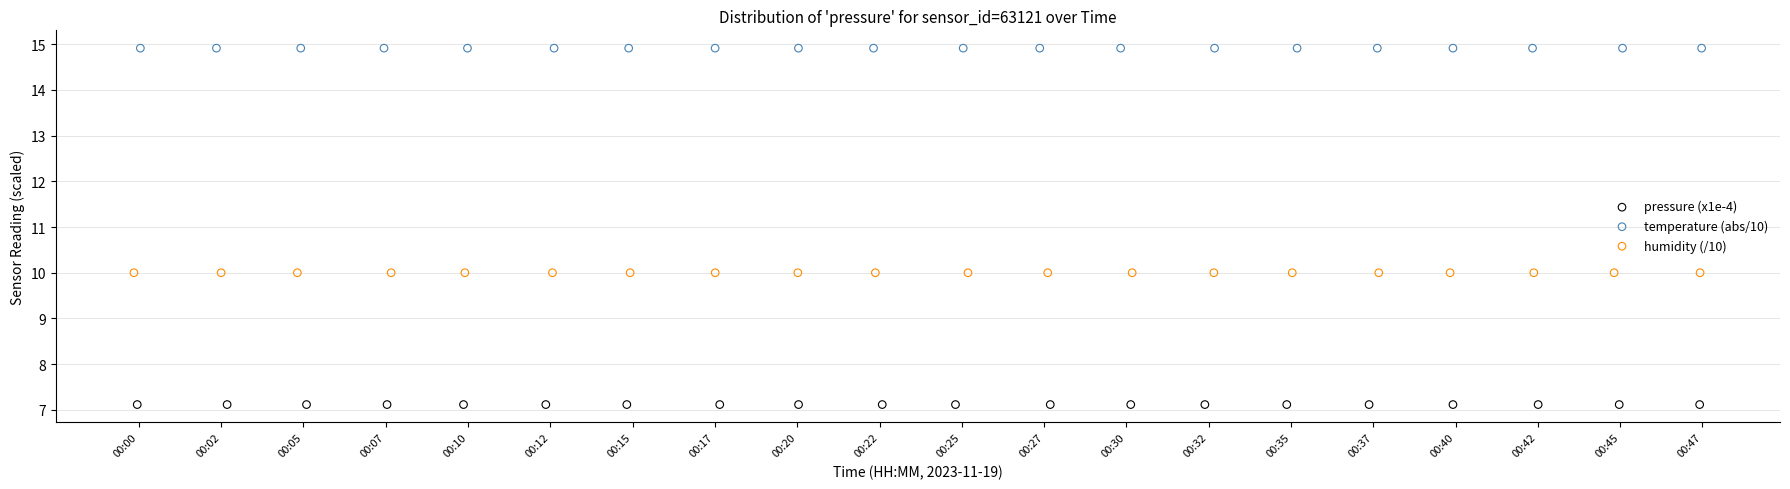

Which series contains the lowest Y value?

pressure (x1e-4)